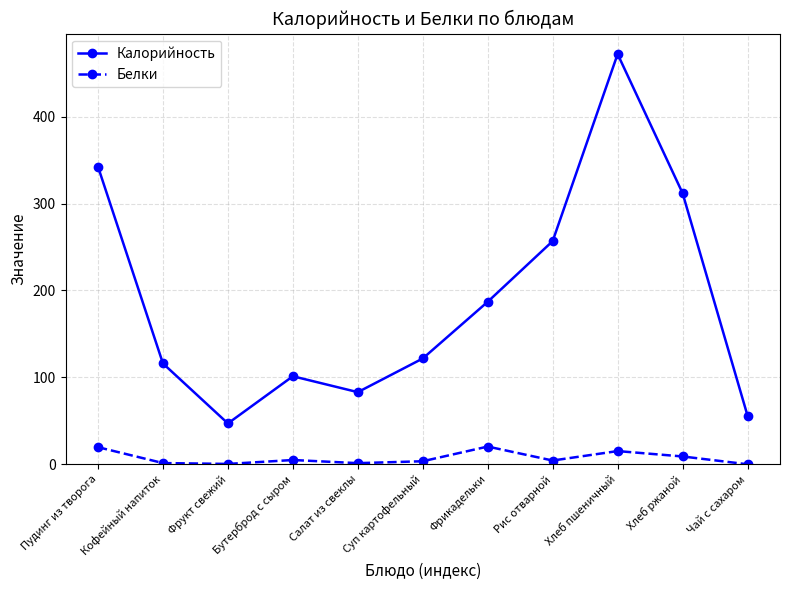

Is the value of Калорийность at Бутерброд с сыром greater than the value of Белки at Пудинг из творога?

Yes